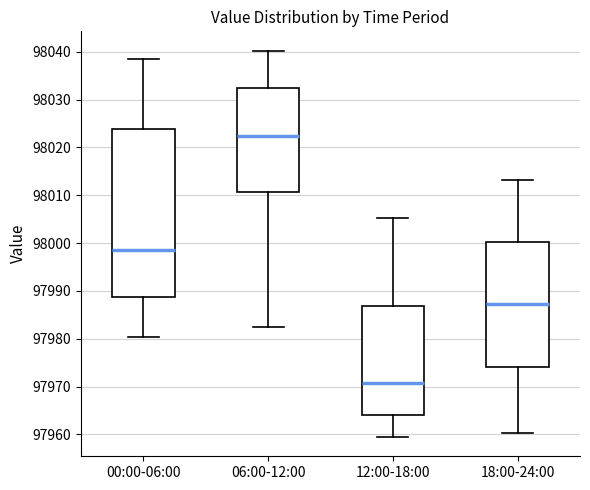

Where does the lower whisker of the box for 18:00-24:00 end on the y-axis? The values are not printed on the chart, so give them approximately, as read against the axis.

97960